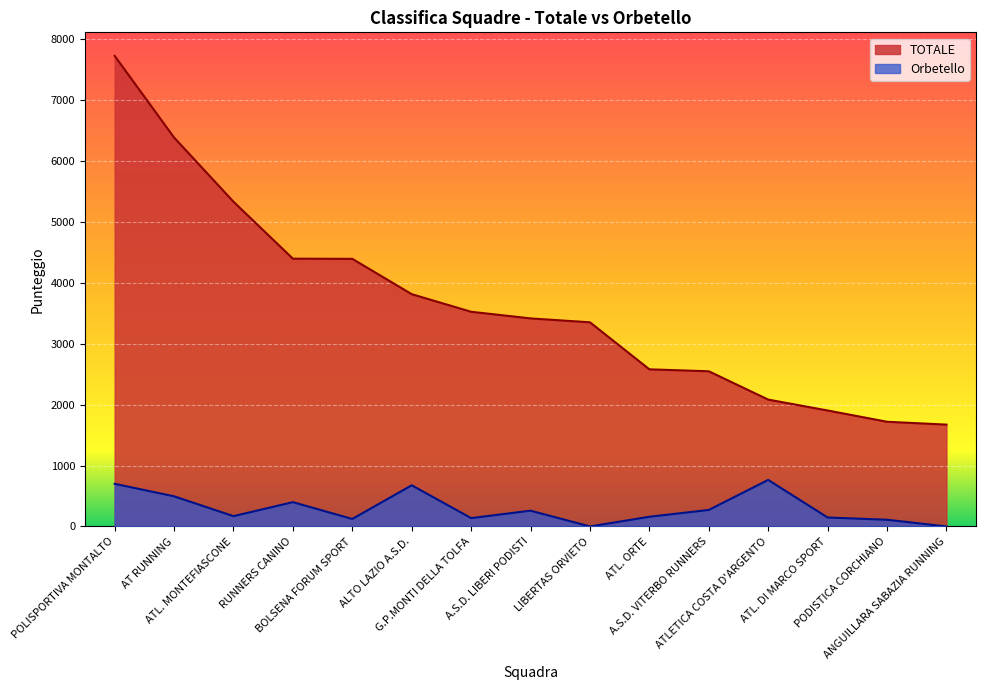

At how many categories does at least one series exceed 3074?

9